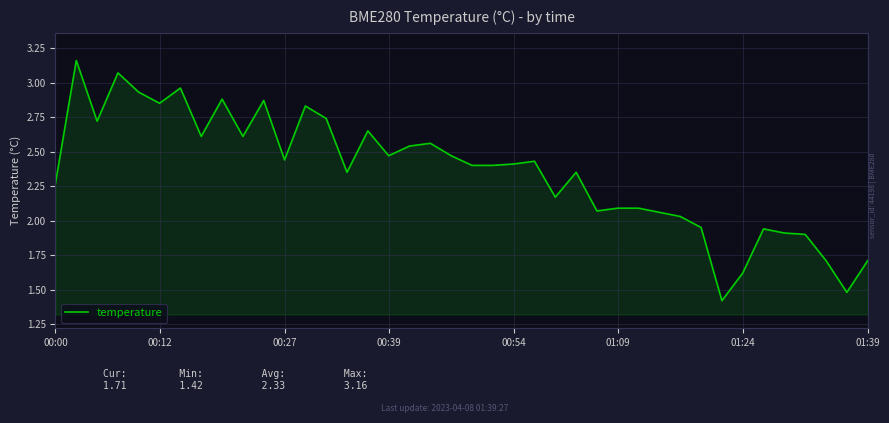

What is the minimum value shown in the chart?

1.4